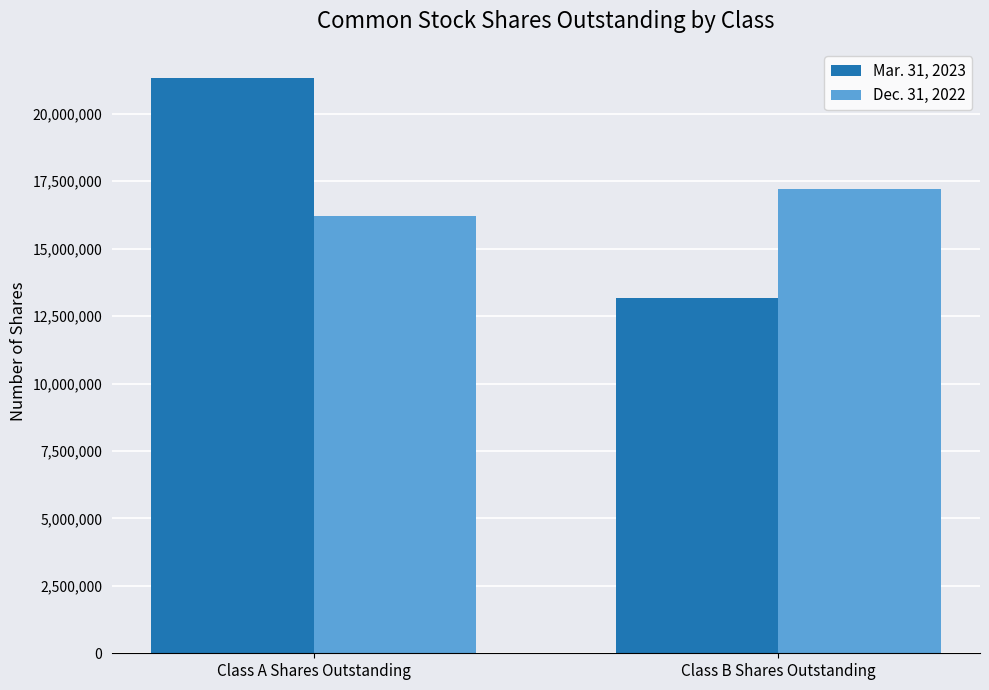

At which category is the sum across all series the highest?

Class A Shares Outstanding